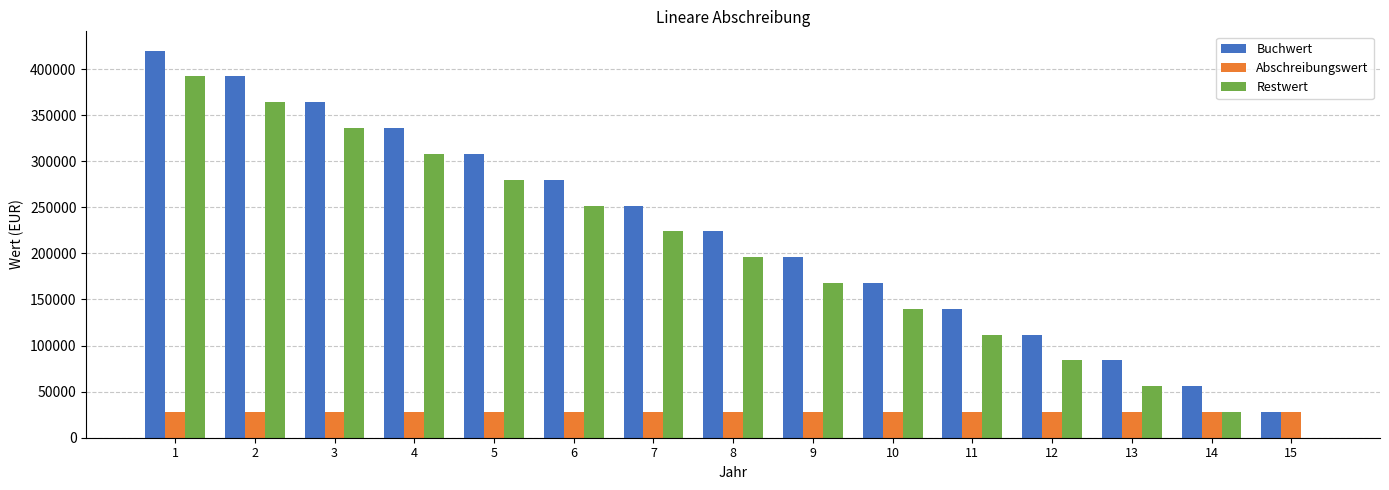

What is the average value of the Restwert series?

196000